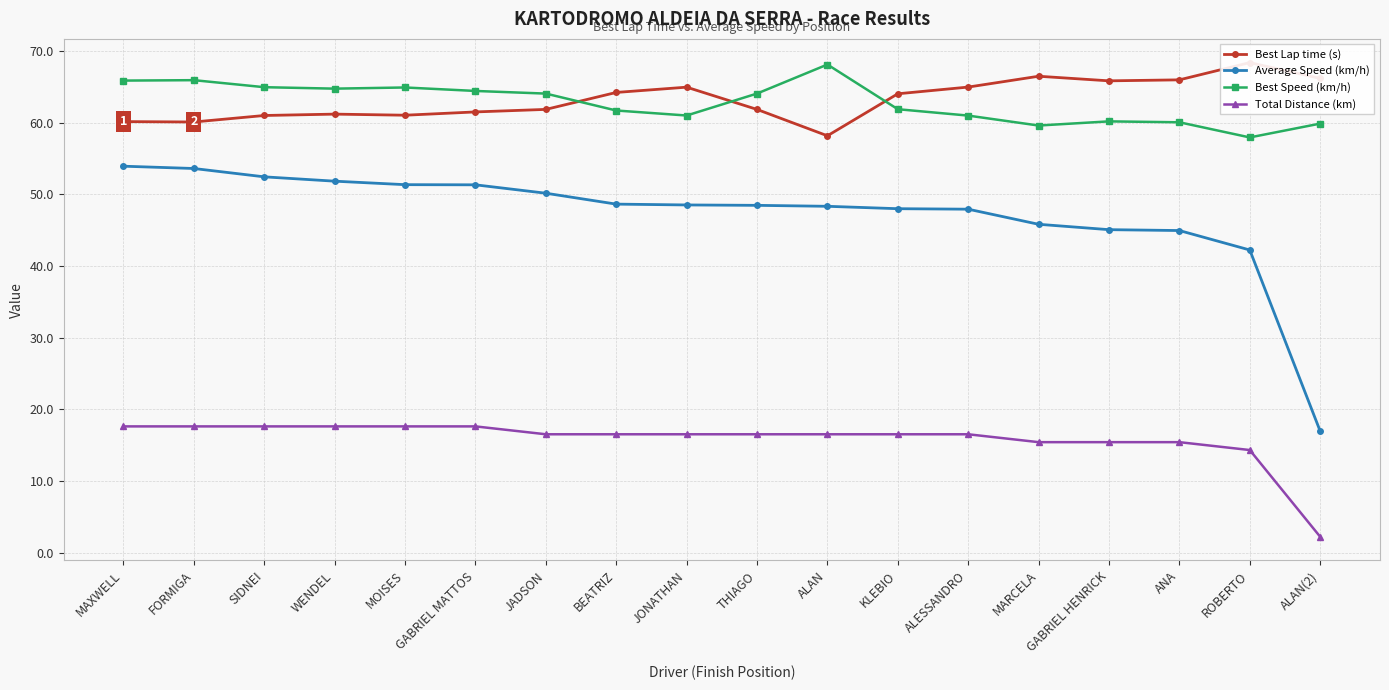

After their last crossing, which series has the higher values: Best Lap time (s) or Best Speed (km/h)?

Best Lap time (s)